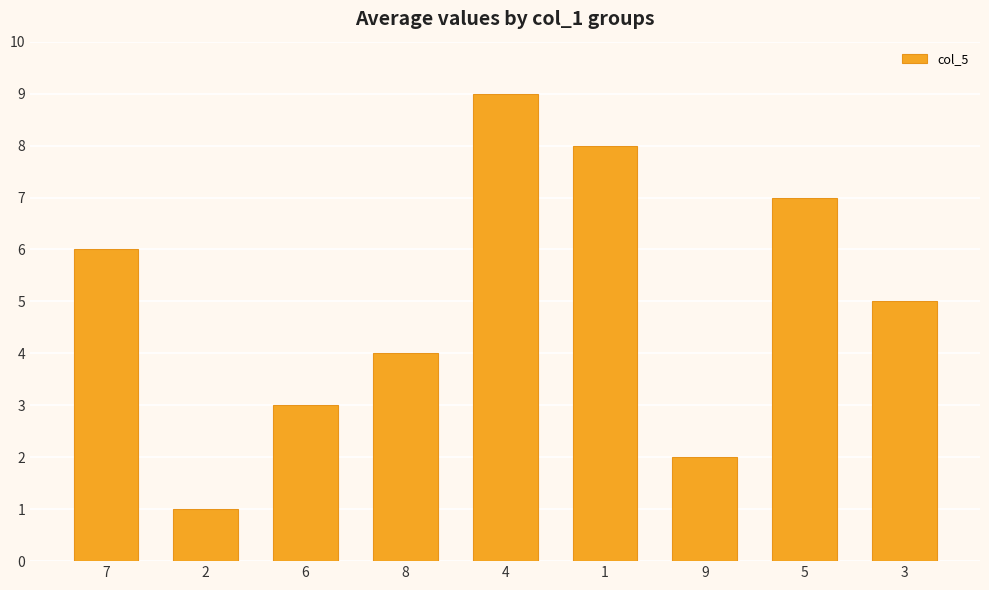

What is the difference between the values at 2 and 3?

4